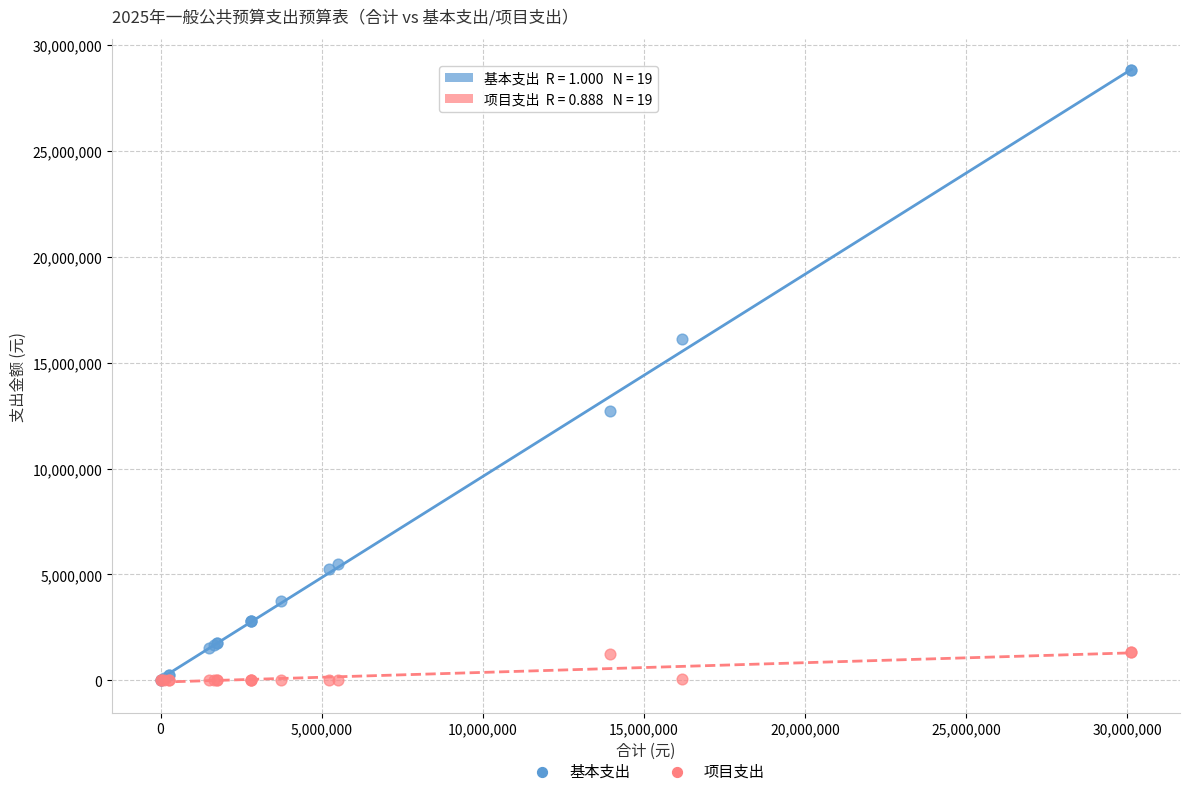

Which series contains the highest Y value?

基本支出